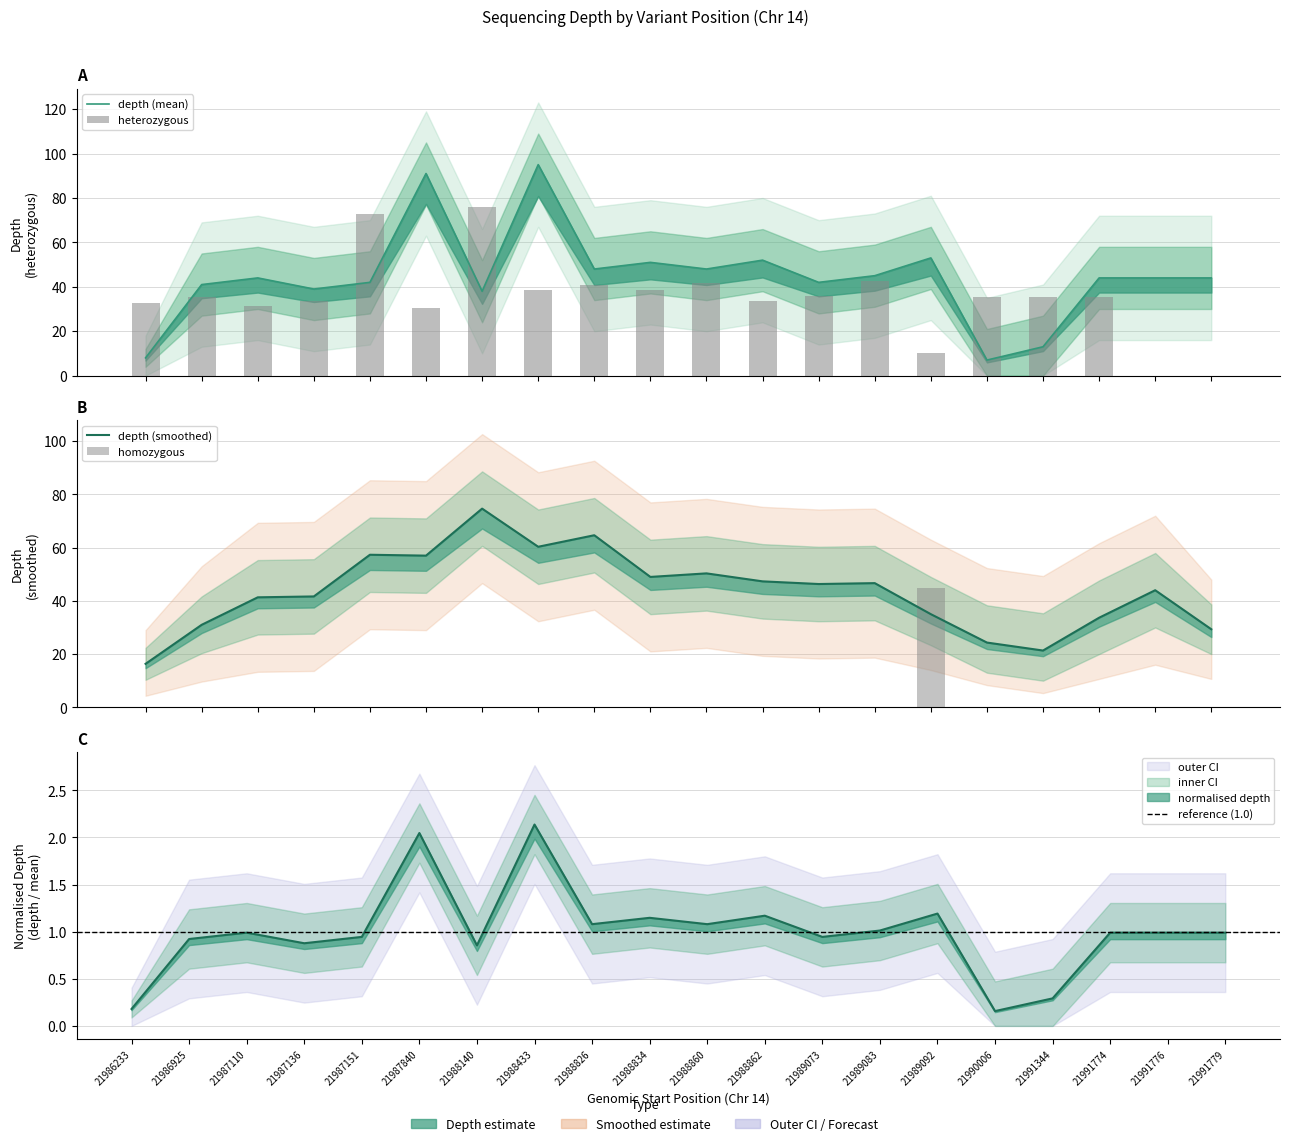

True or false: depth has a value of 52 at 21988862.

True